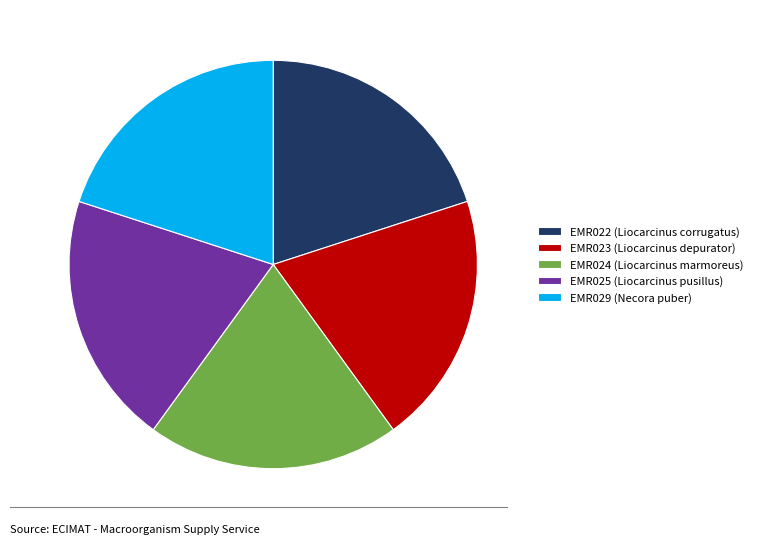

Is it true that EMR024 is 31% of the pie?

False